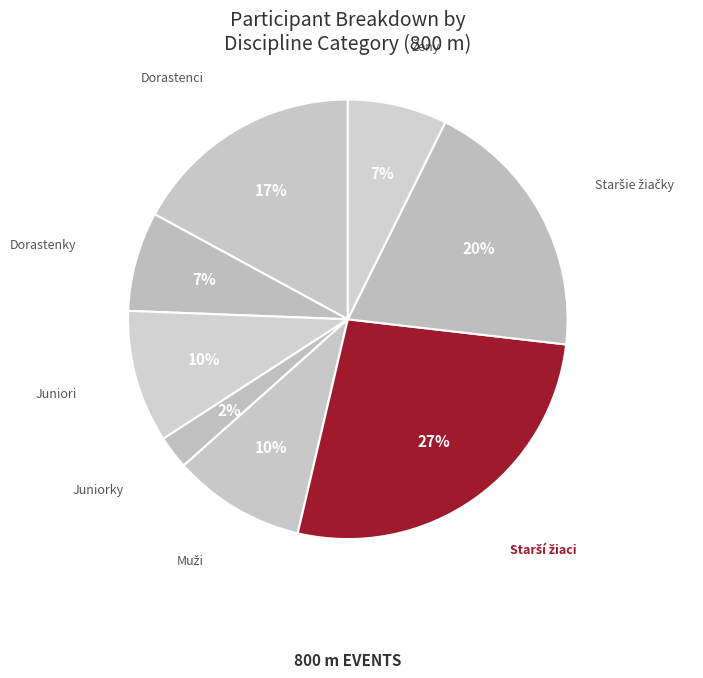

The Dorastenky slice represents 1% of the pie. True or false?

False